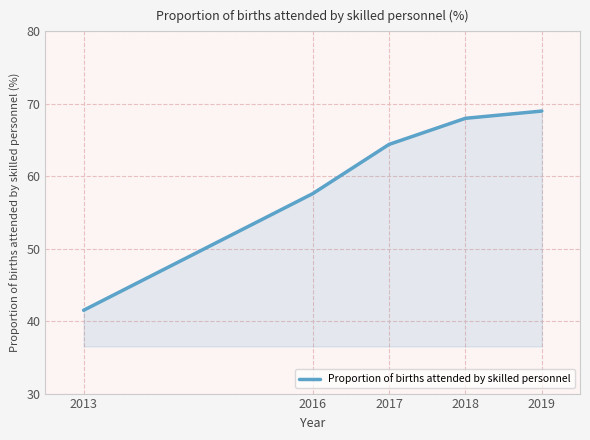

What is the change in value from 2013 to 2016?

+16.1